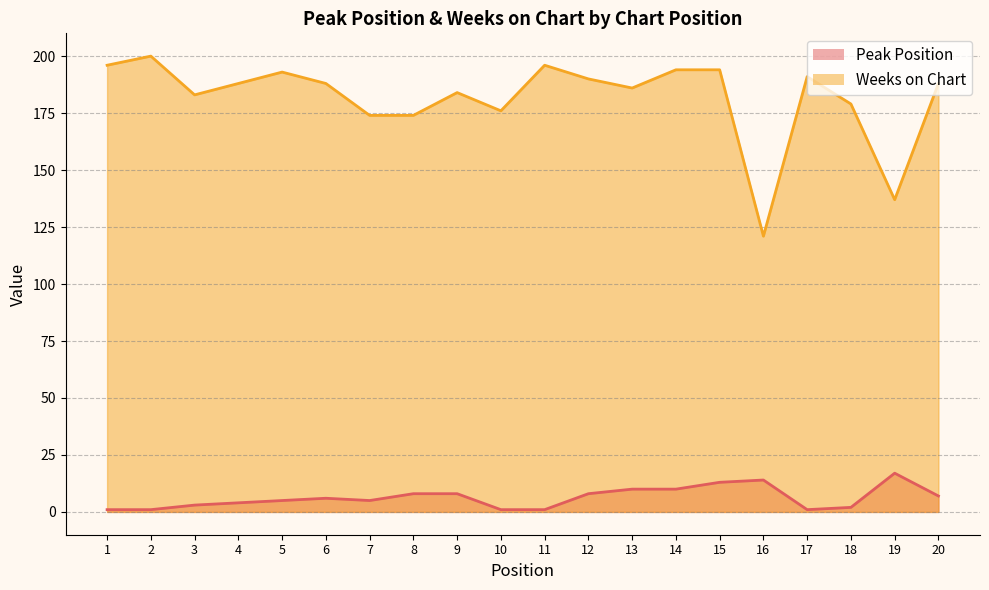

What is the average value of the Weeks on Chart series?

182